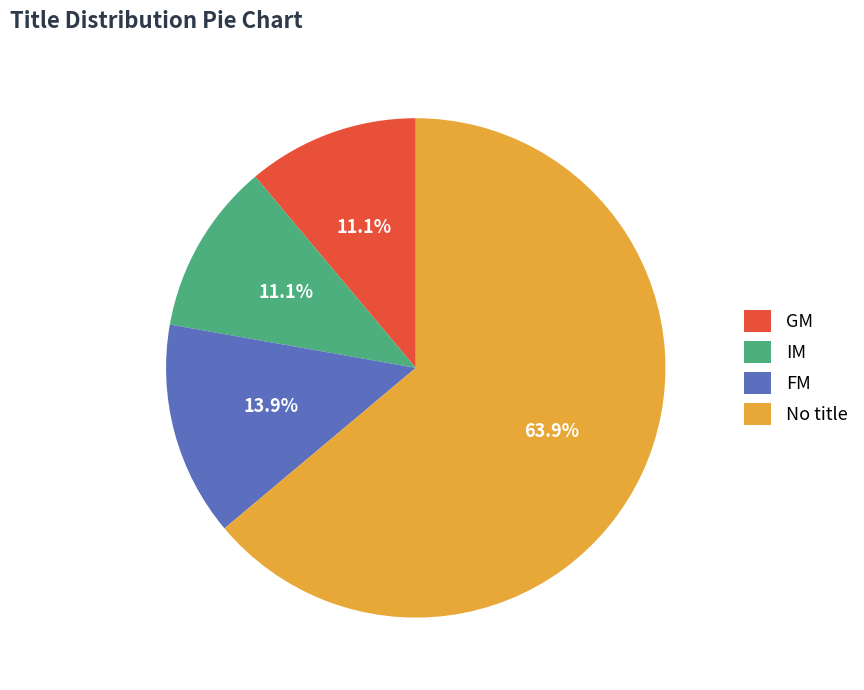

Which has a higher value, IM or No title?

No title